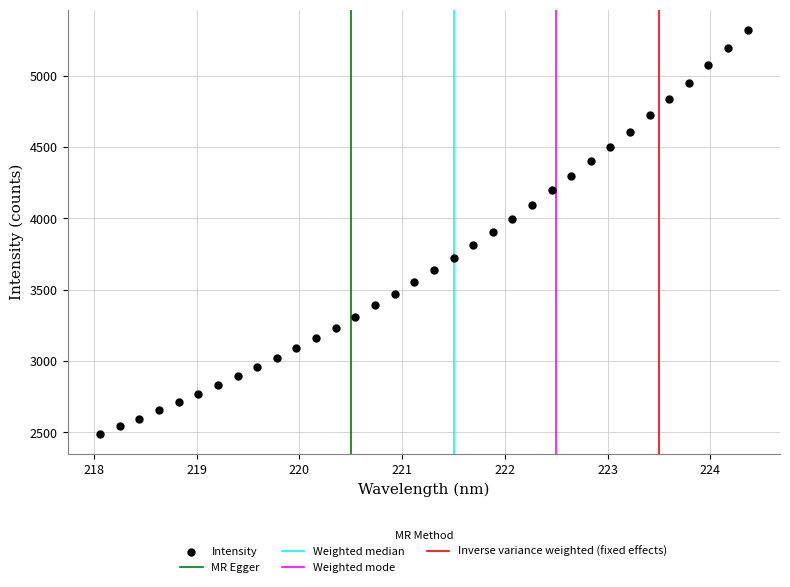

What is the range of X values (max minus min)?

6.3